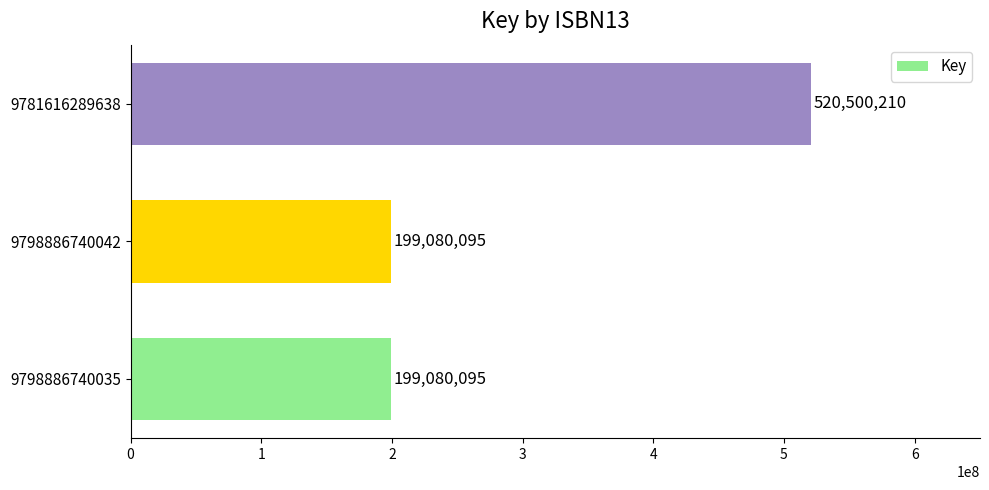

Count the values in the range 199080095 to 520500210.

3